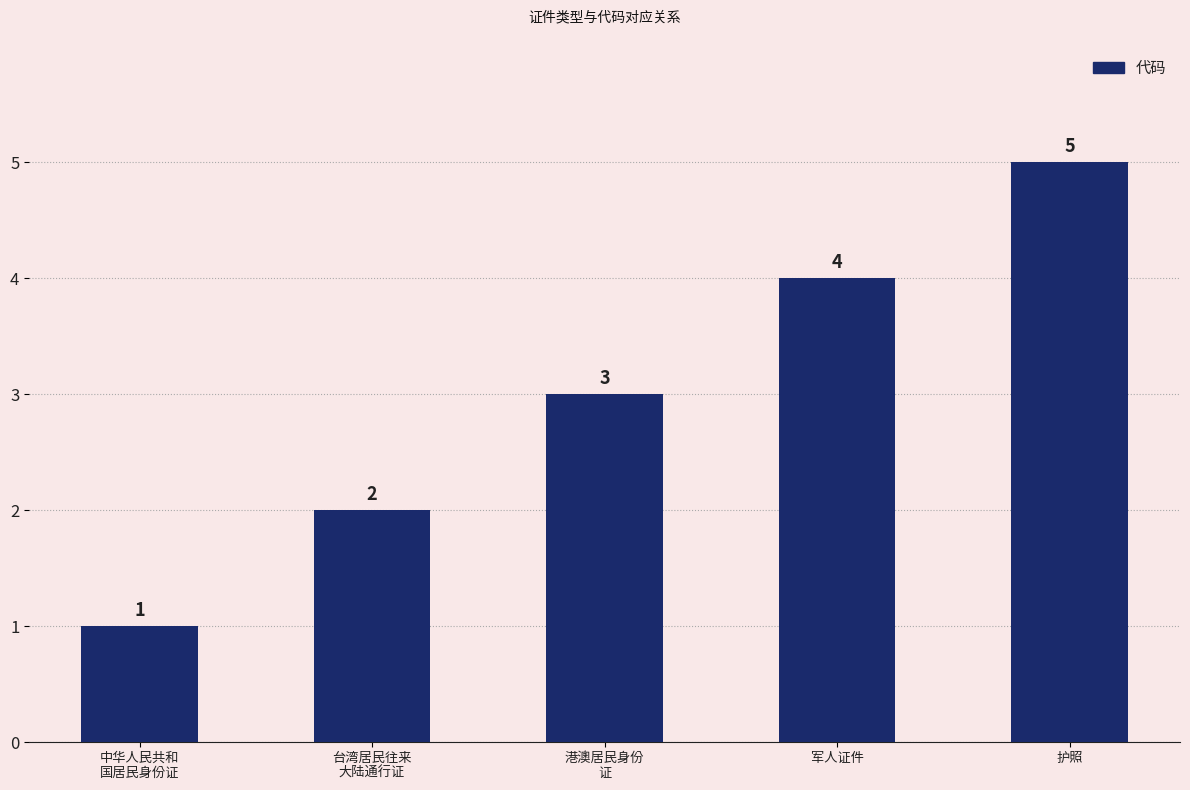

Is it true that the value at 港澳居民身份
证 is 3?

True